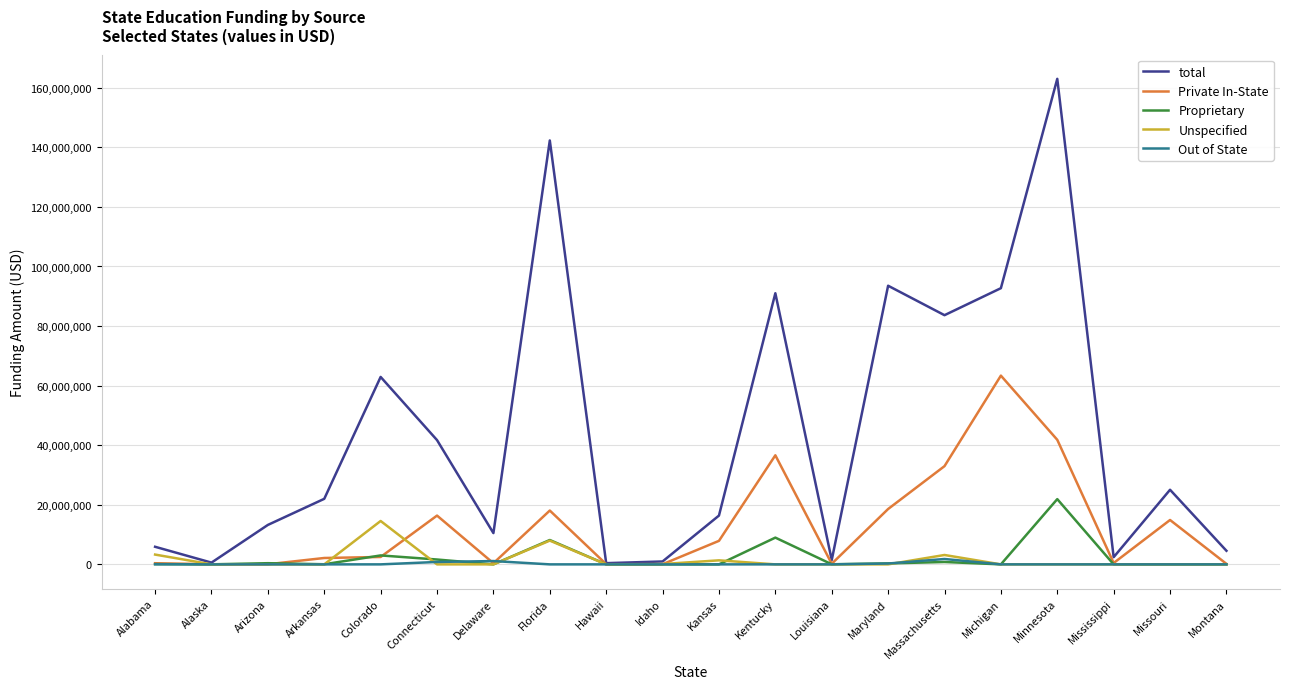

Where is the first local maximum for total?

Colorado